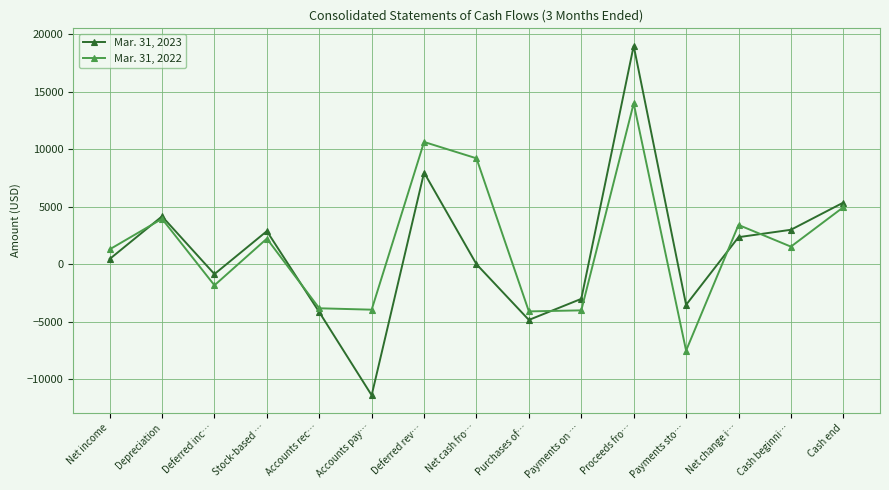

Which series changed the most between Stock-based … and Deferred rev…?

Mar. 31, 2022